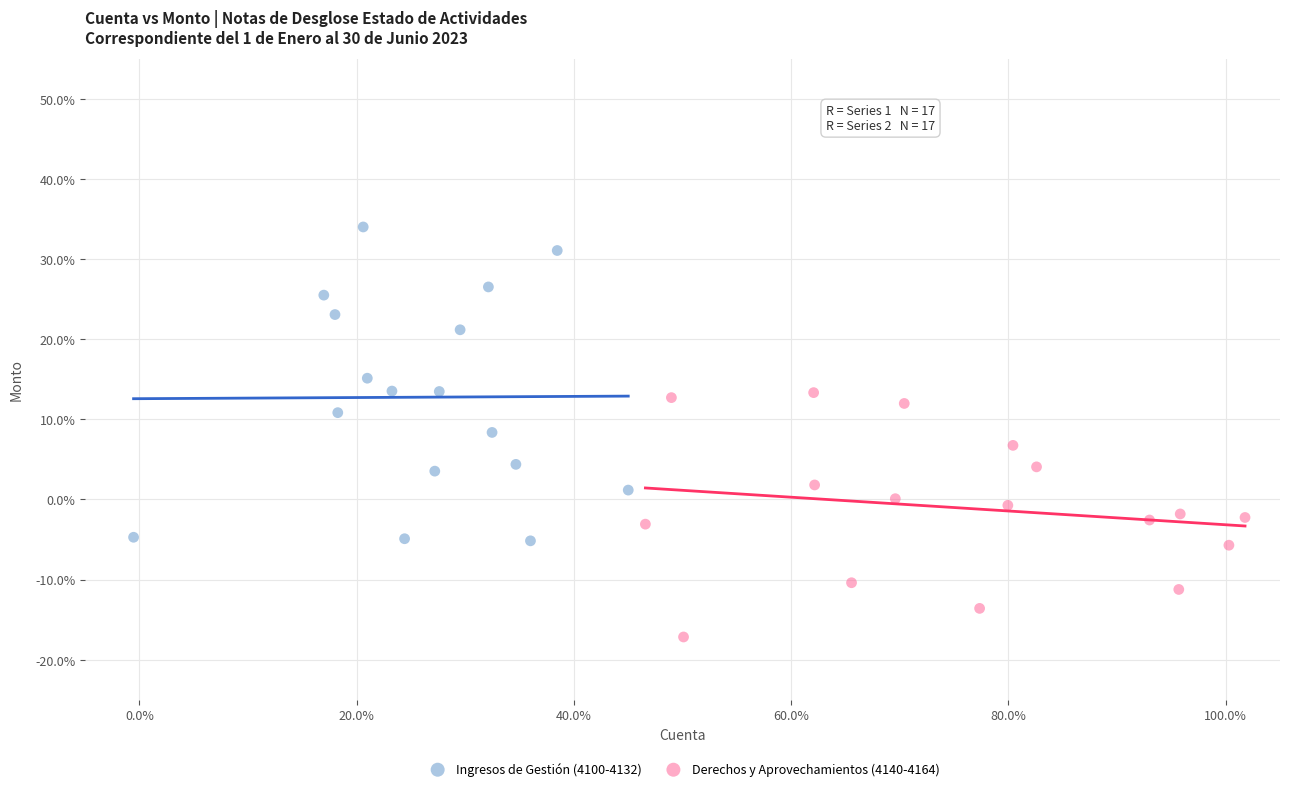

What are all the series names shown in the legend?

Ingresos de Gestión (4100-4132), Derechos y Aprovechamientos (4140-4164)